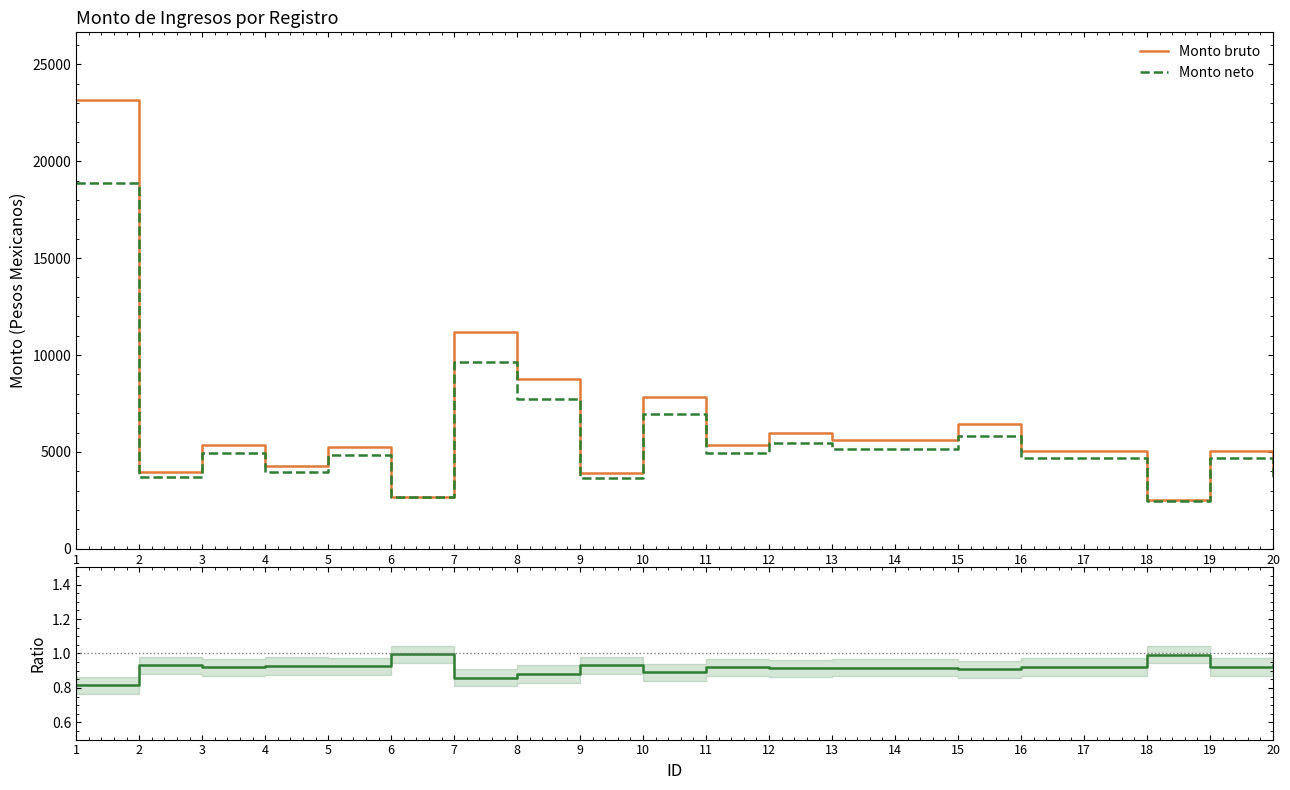

Which series has the widest spread of values?

Monto bruto